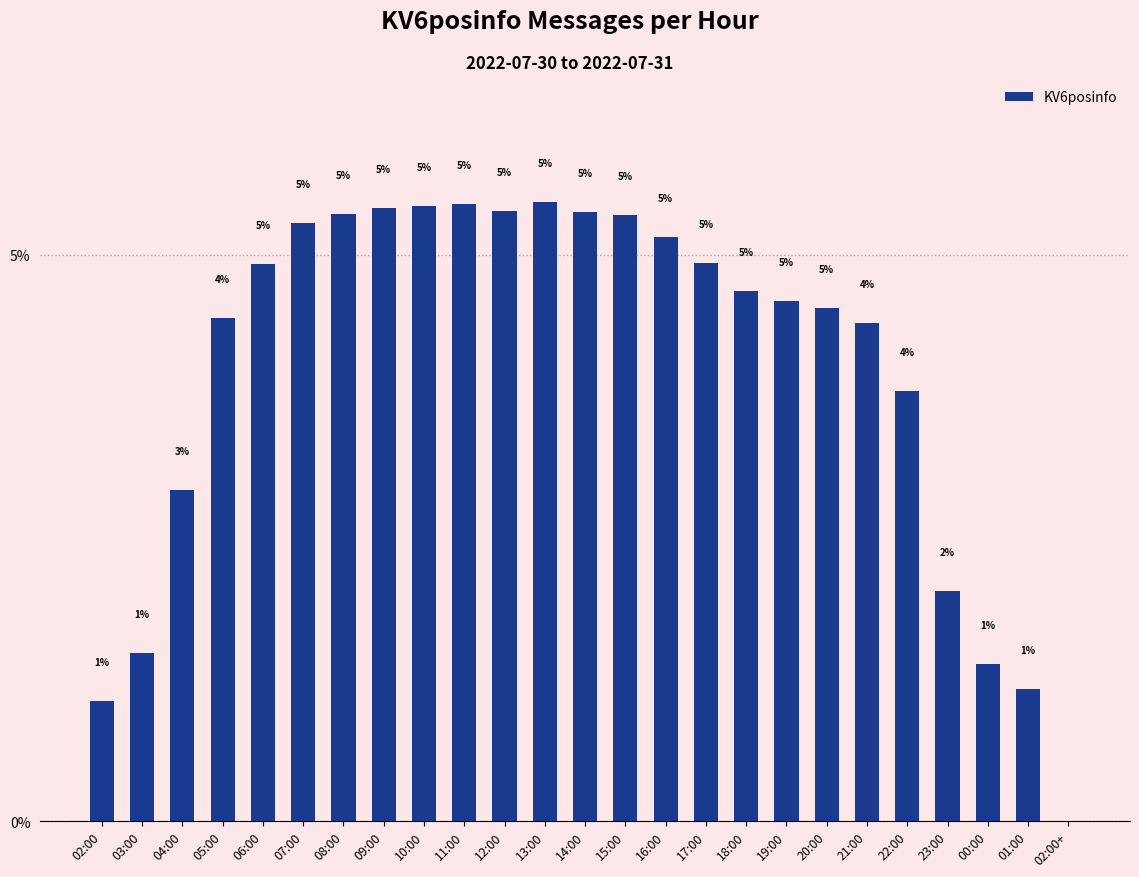

Between 19:00 and 02:00, which is larger?

19:00